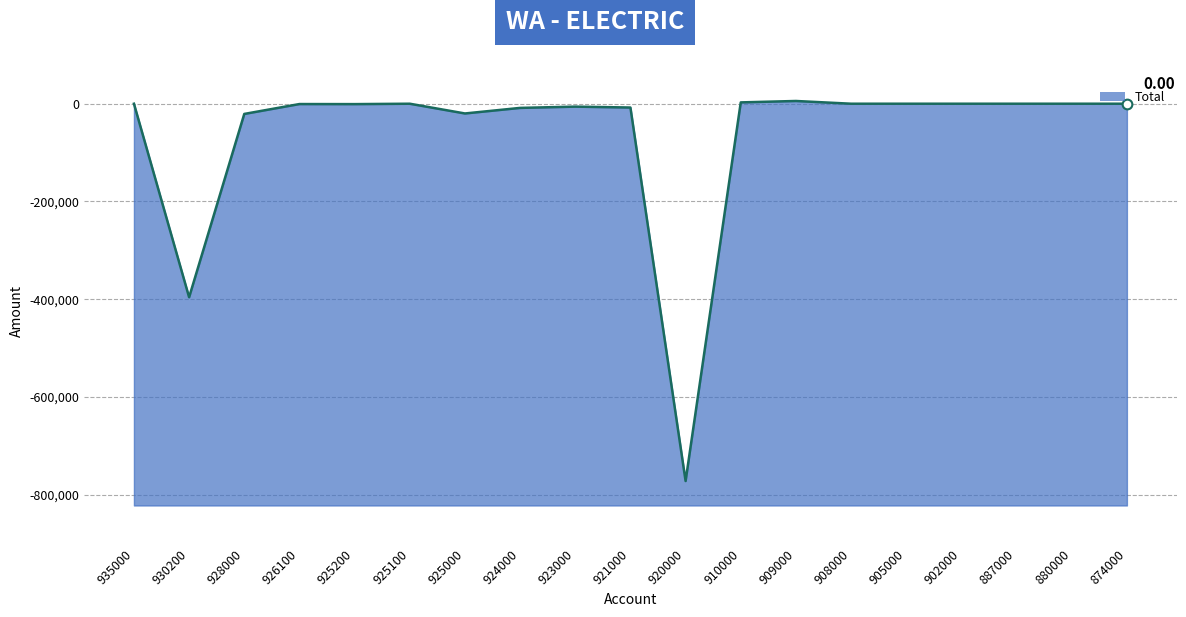

The chart shows a value of 0.0 at 880000. True or false?

True